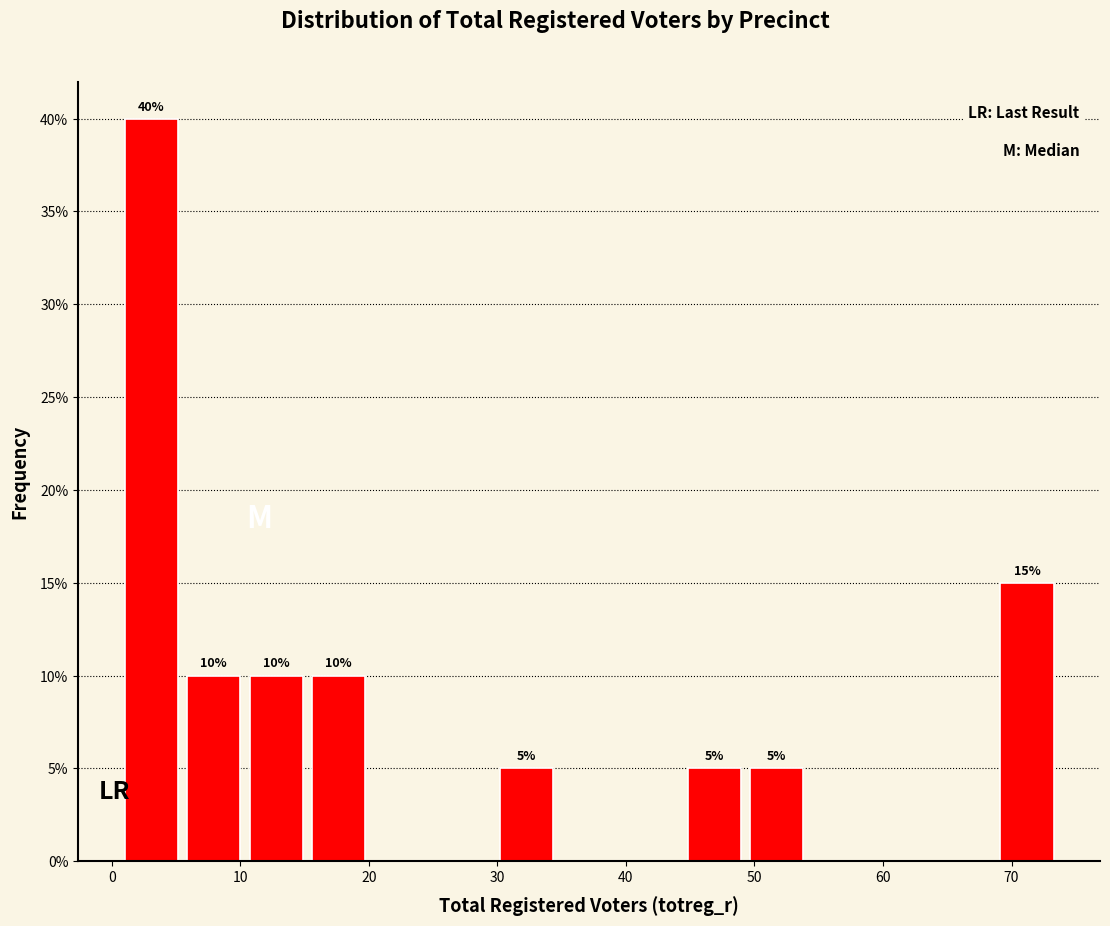

Which range on the x-axis has the tallest bar?

1 to 6